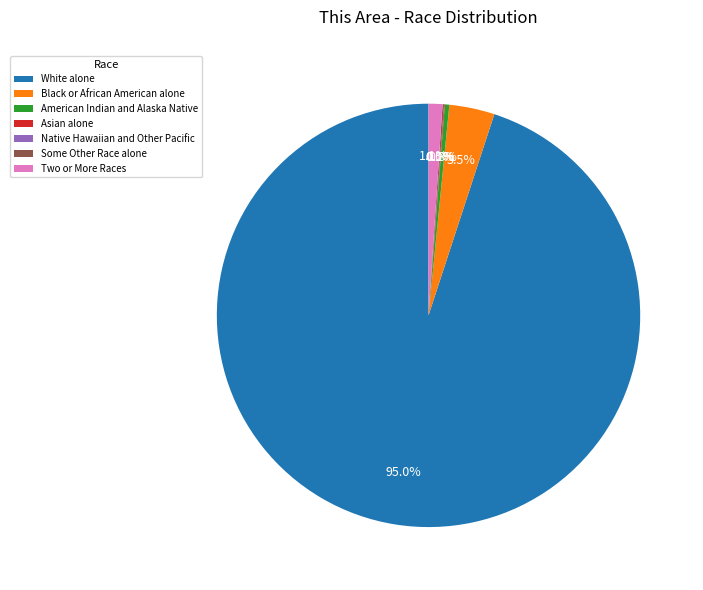

Rank the categories by value from highest to lowest.

White alone, Black or African American alone, Two or More Races, American Indian and Alaska Native, Some Other Race alone, Asian alone, Native Hawaiian and Other Pacific